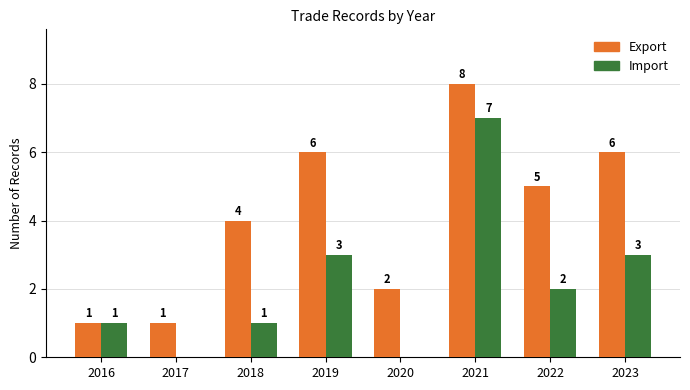

How many Export values are between 2 and 6?

5